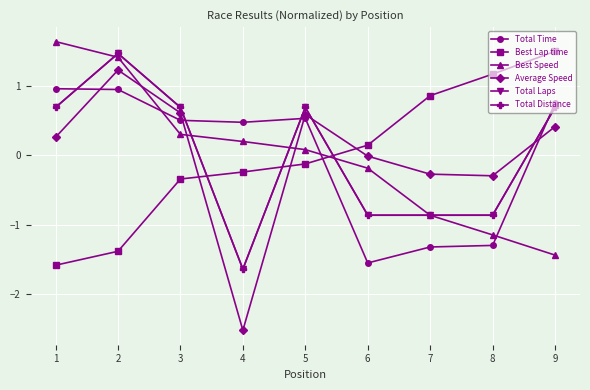

Reading left to right, extract all data points from this chart.

Total Time: 1=1.0	2=0.9	3=0.5	4=0.5	5=0.5	6=-1.6	7=-1.3	8=-1.3	9=0.8
Best Lap time: 1=-1.6	2=-1.4	3=-0.3	4=-0.2	5=-0.1	6=0.1	7=0.9	8=1.2	9=1.5
Best Speed: 1=1.6	2=1.4	3=0.3	4=0.2	5=0.1	6=-0.2	7=-0.9	8=-1.1	9=-1.4
Average Speed: 1=0.3	2=1.2	3=0.6	4=-2.5	5=0.6	6=-0.0	7=-0.3	8=-0.3	9=0.4
Total Laps: 1=0.7	2=1.5	3=0.7	4=-1.6	5=0.7	6=-0.9	7=-0.9	8=-0.9	9=0.7
Total Distance: 1=0.7	2=1.5	3=0.7	4=-1.6	5=0.7	6=-0.9	7=-0.9	8=-0.9	9=0.7